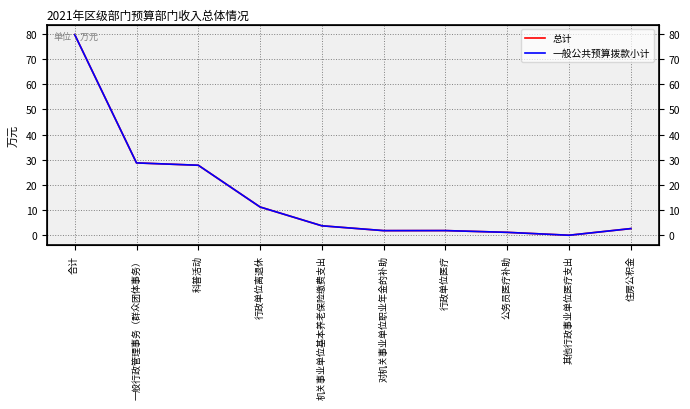

True or false: 总计 has a value of 3.8 at 机关事业单位基本养老保险缴费支出.

True